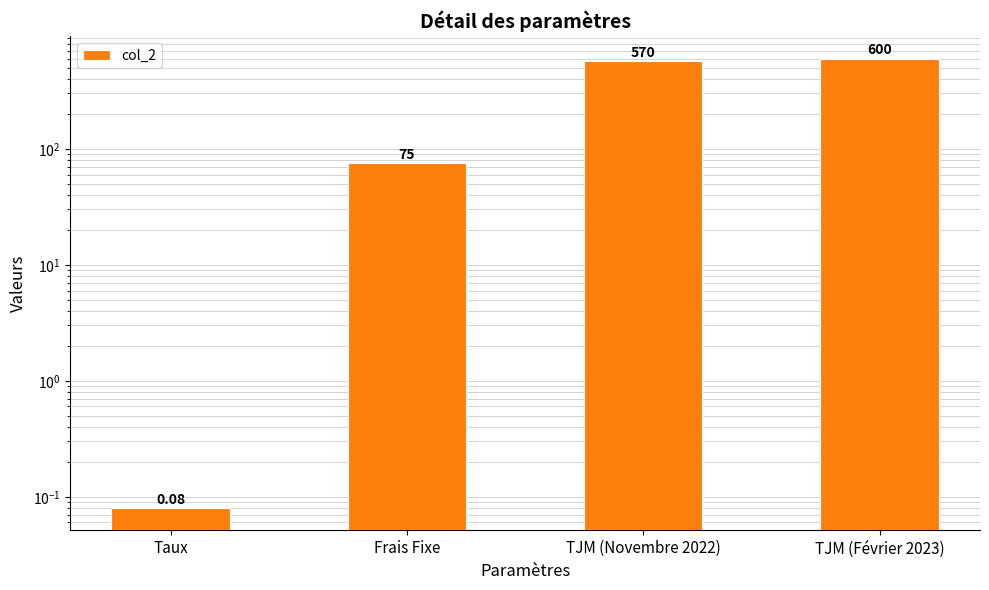

Does the chart contain any negative values?

No